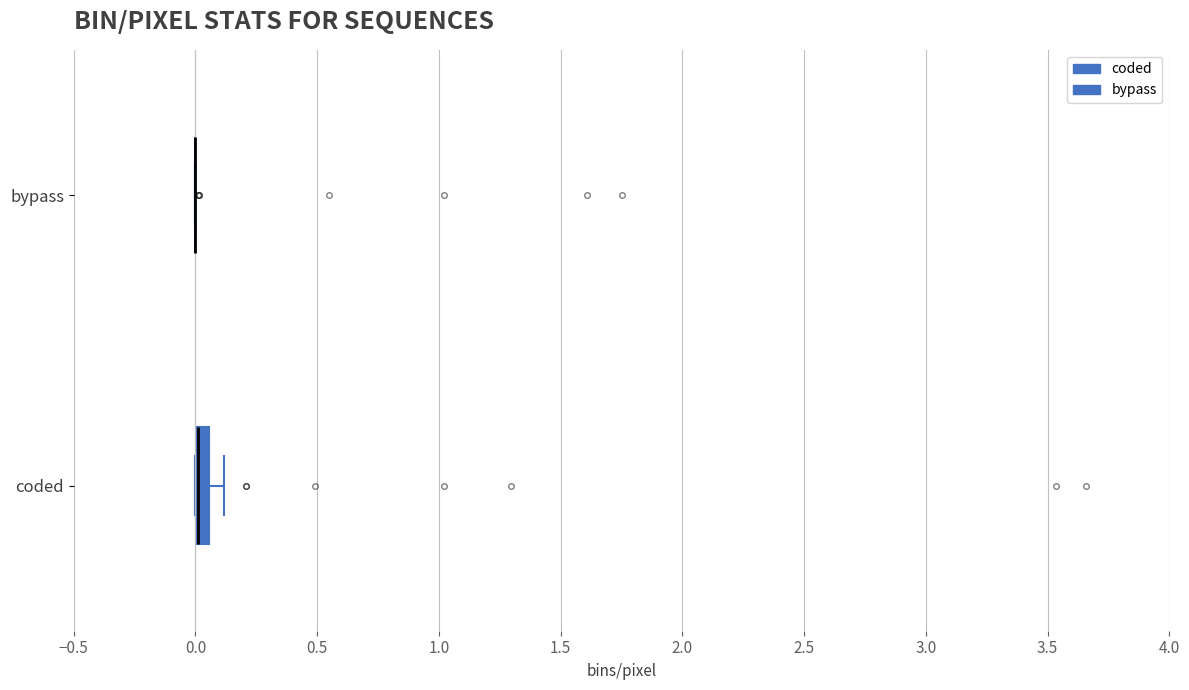

Which box is the widest, from its left edge to its right edge?

coded